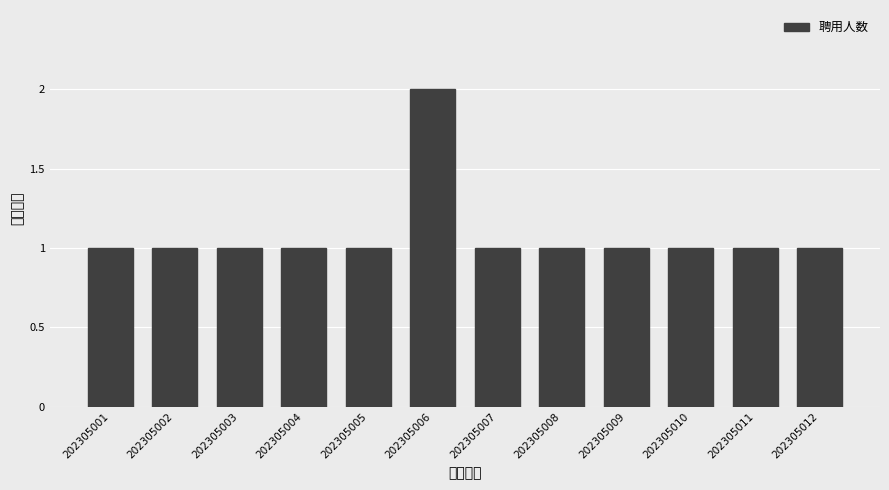

What is the approximate value at 202305002?

1